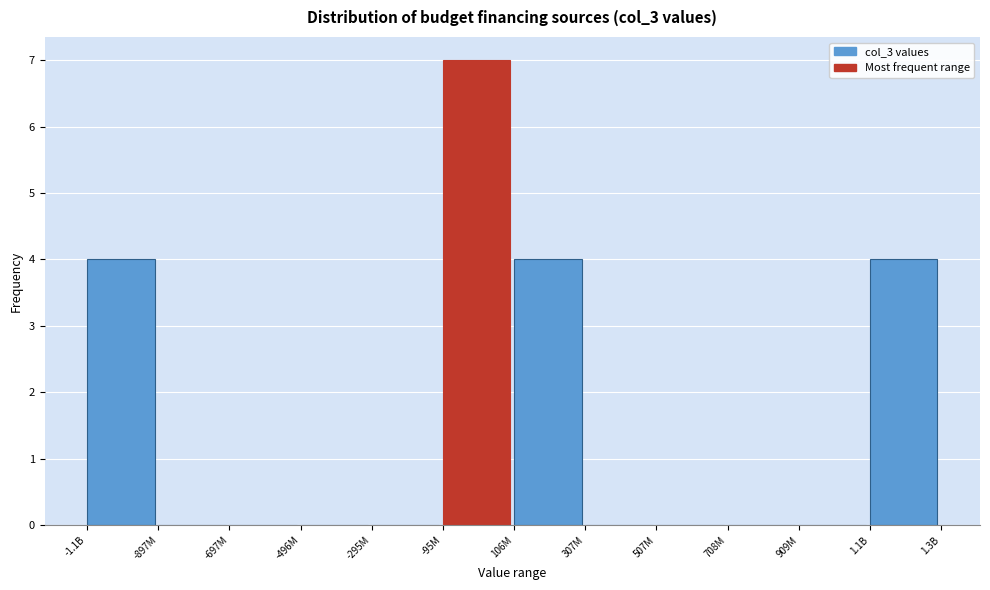

Reading right to left, transcribe all the data shown in this chart.

1.1B=4	909M=0	708M=0	507M=0	307M=0	106M=4	-95M=7	-295M=0	-496M=0	-697M=0	-897M=0	-1.1B=4